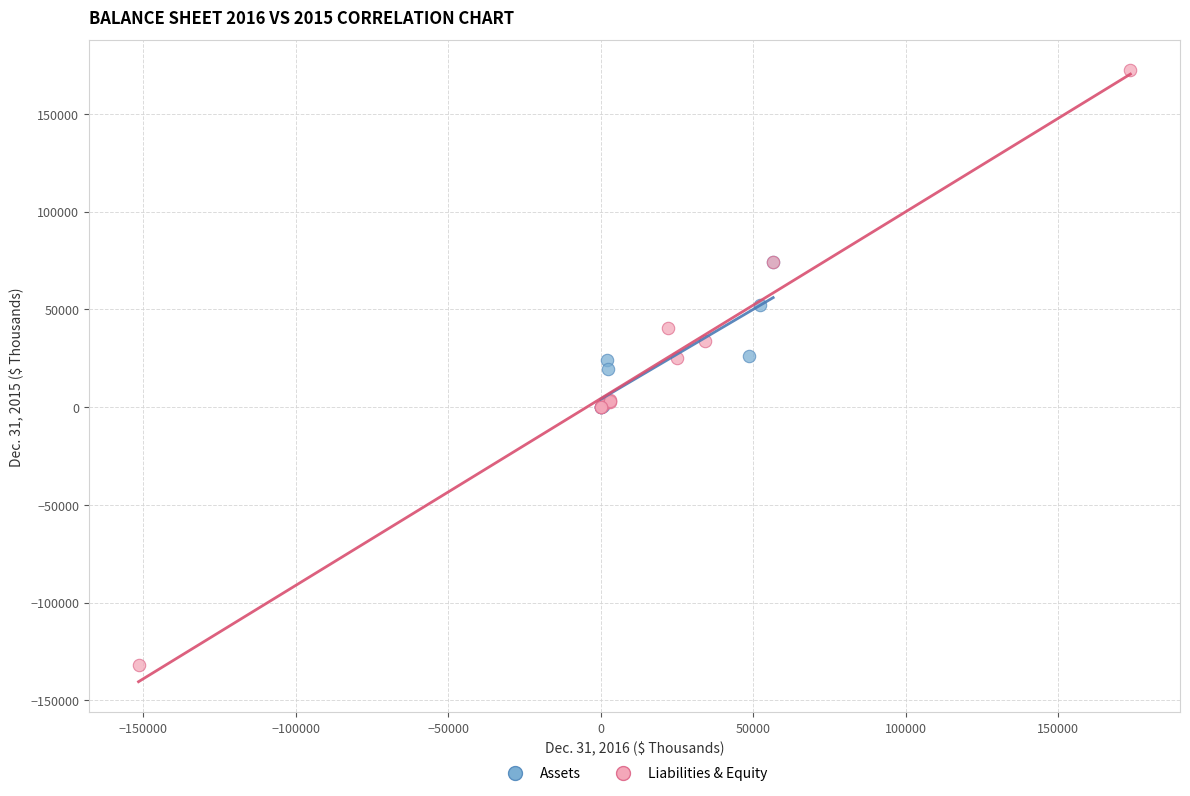

Which series has the widest spread of Y values?

Liabilities & Equity